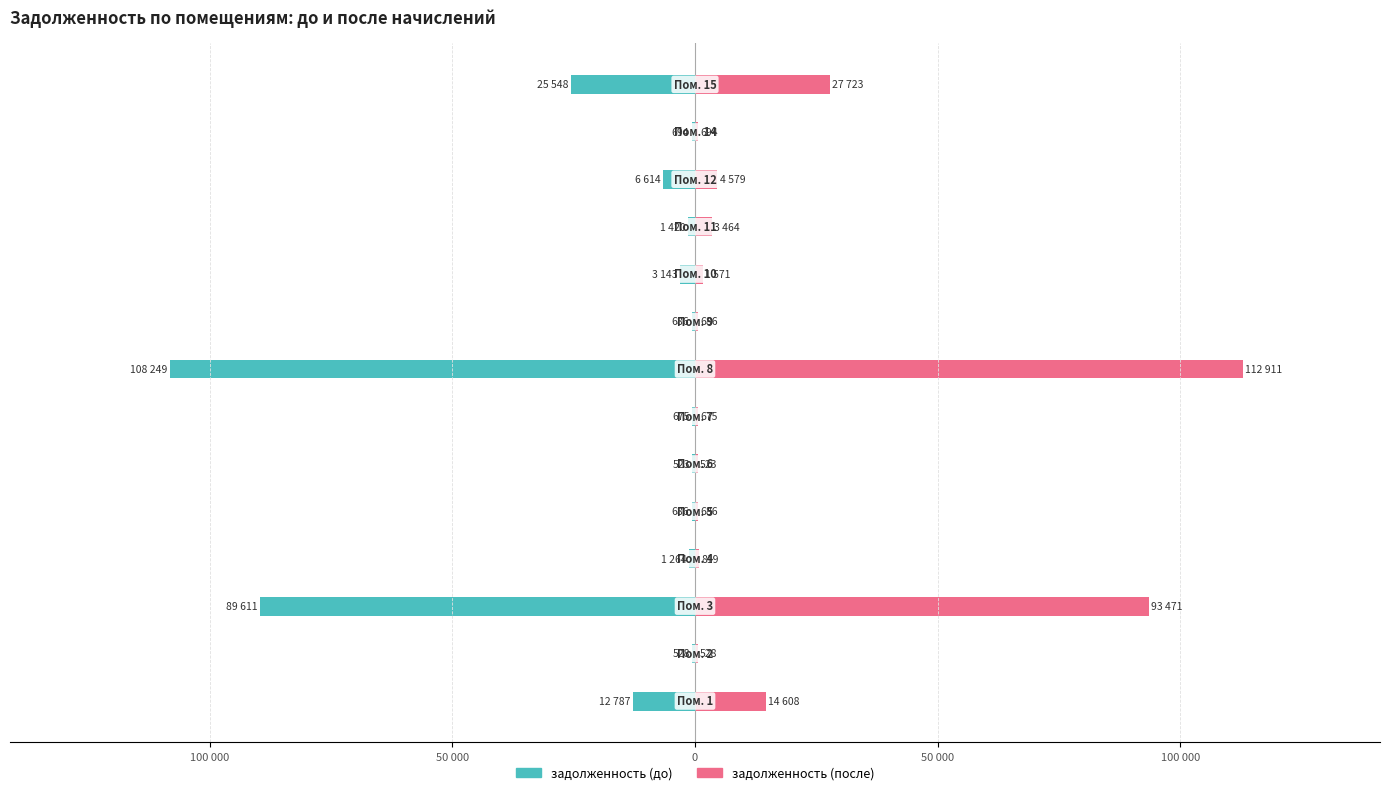

Which series has the widest spread of values?

задолженность (после)